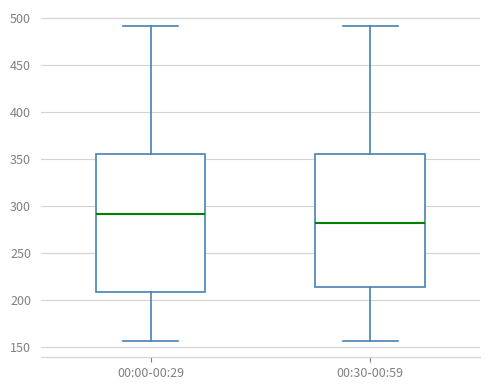

Comparing the boxes themselves (not the whiskers), which one is the tallest?

00:00-00:29